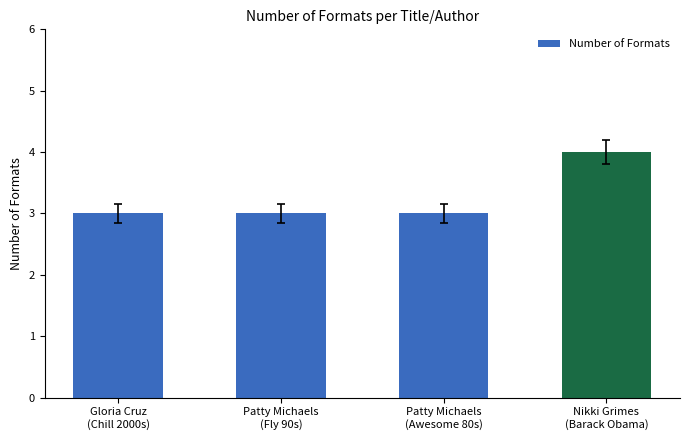

What is the sum of all values?

13